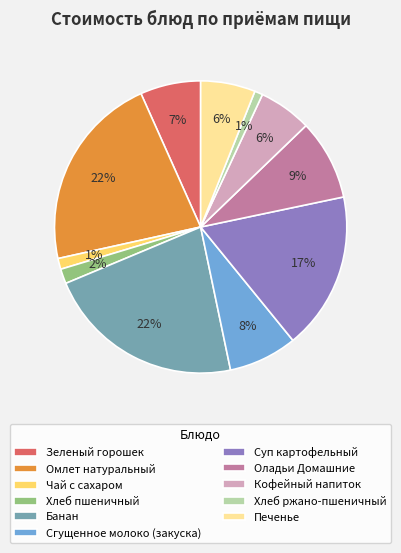

The Сгущенное молоко (закуска) slice represents 8% of the pie. True or false?

True